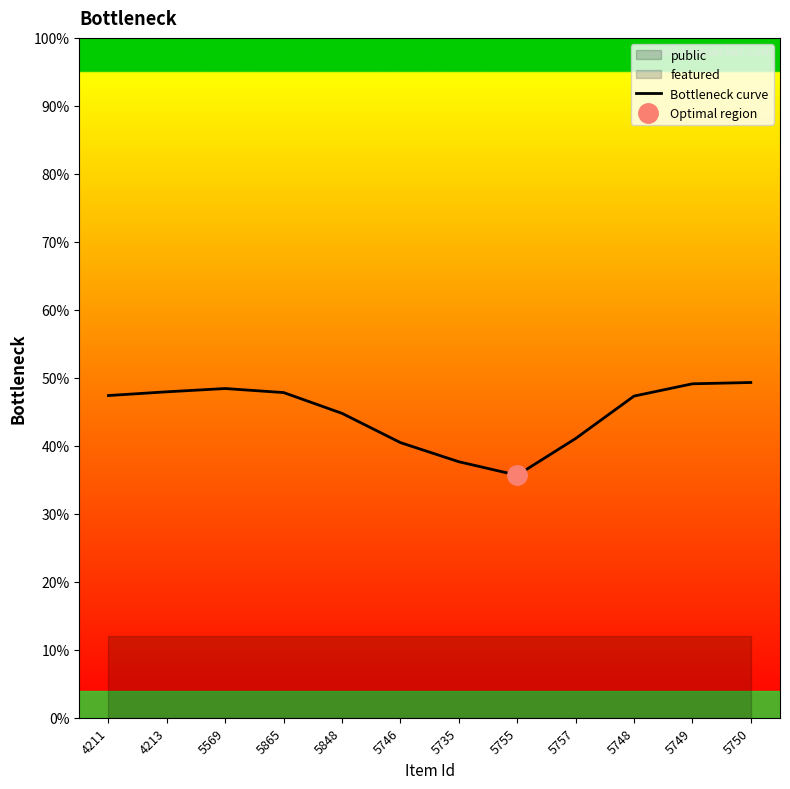

Rank the categories by value from highest to lowest.

5750, 5749, 5569, 4213, 5865, 4211, 5748, 5848, 5757, 5746, 5735, 5755